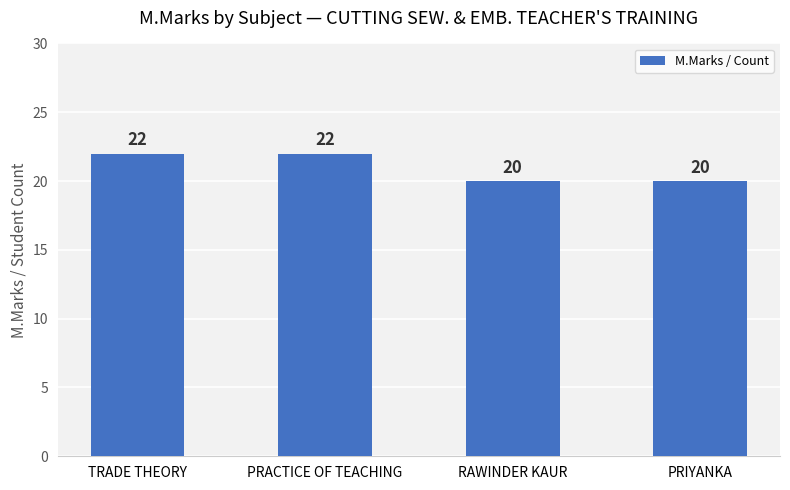

What is the maximum value shown in the chart?

22